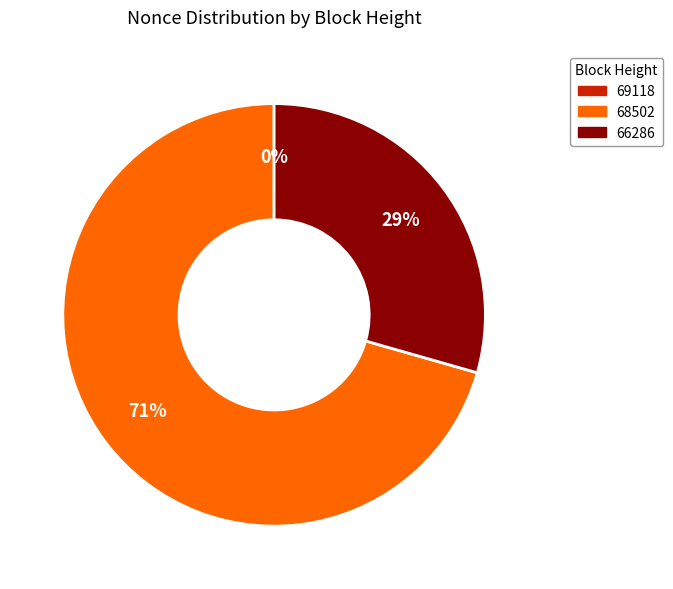

What is the ratio of the value at 66286 to the value at 68502?

0.4